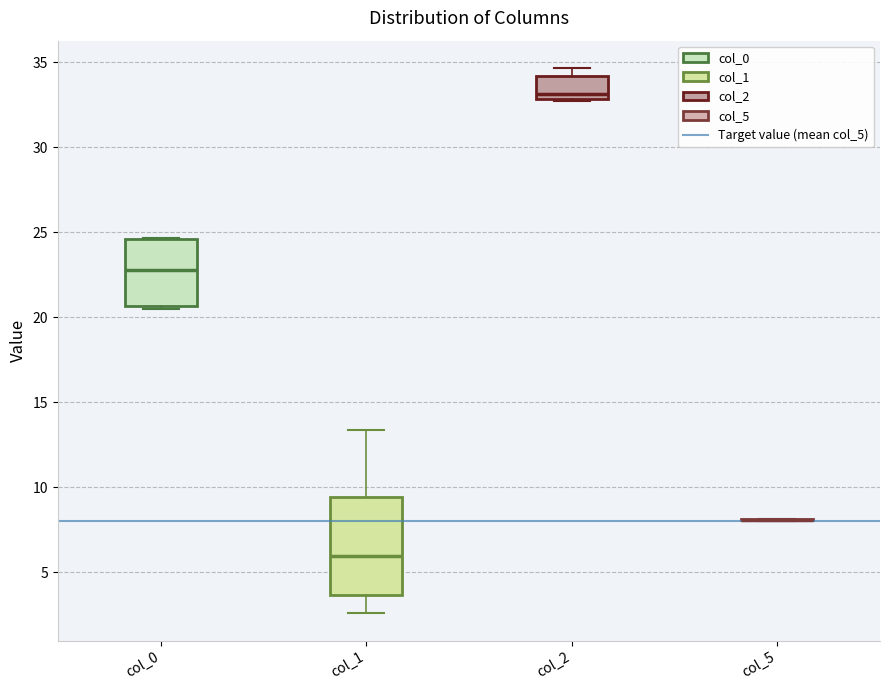

Where is the lower edge of the box for col_1 on the y-axis? The values are not printed on the chart, so give them approximately, as read against the axis.

3.5